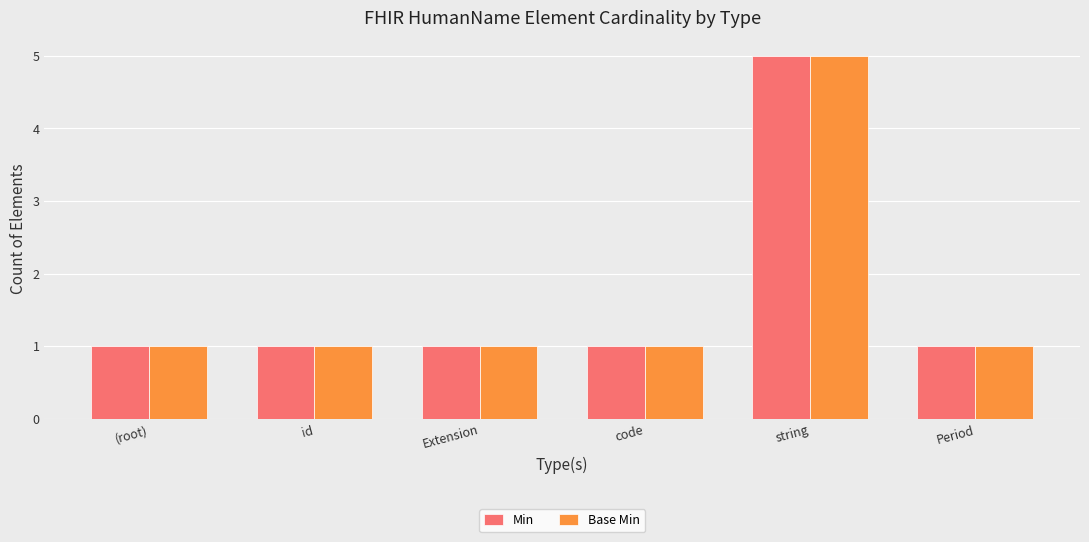

Reading left to right, extract all data points from this chart.

Min: (root)=1	id=1	Extension=1	code=1	string=5	Period=1
Base Min: (root)=1	id=1	Extension=1	code=1	string=5	Period=1